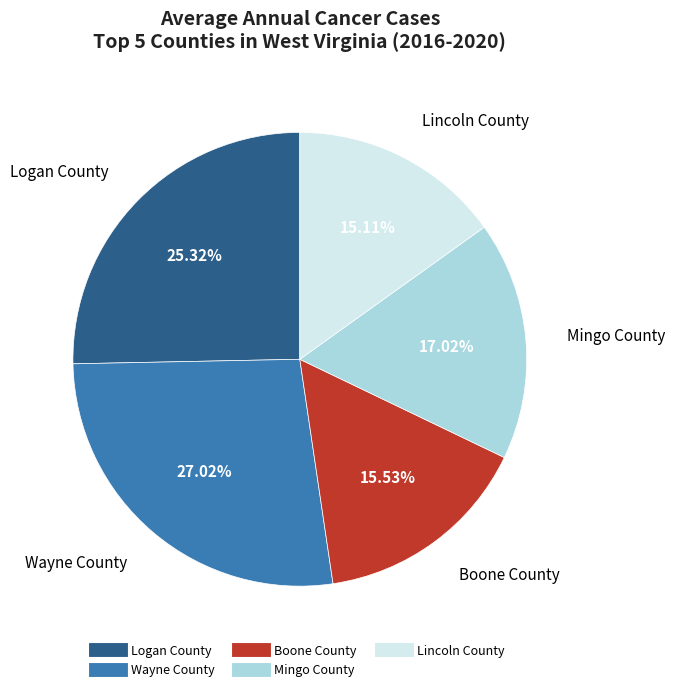

How many slices are in this pie chart?

5